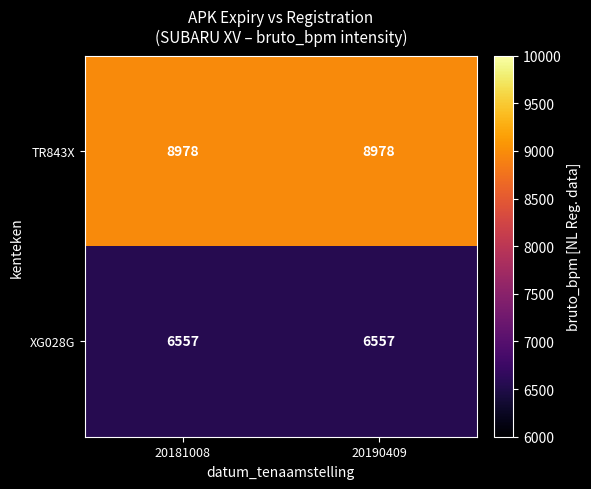

What is the maximum value shown in the chart?

8978